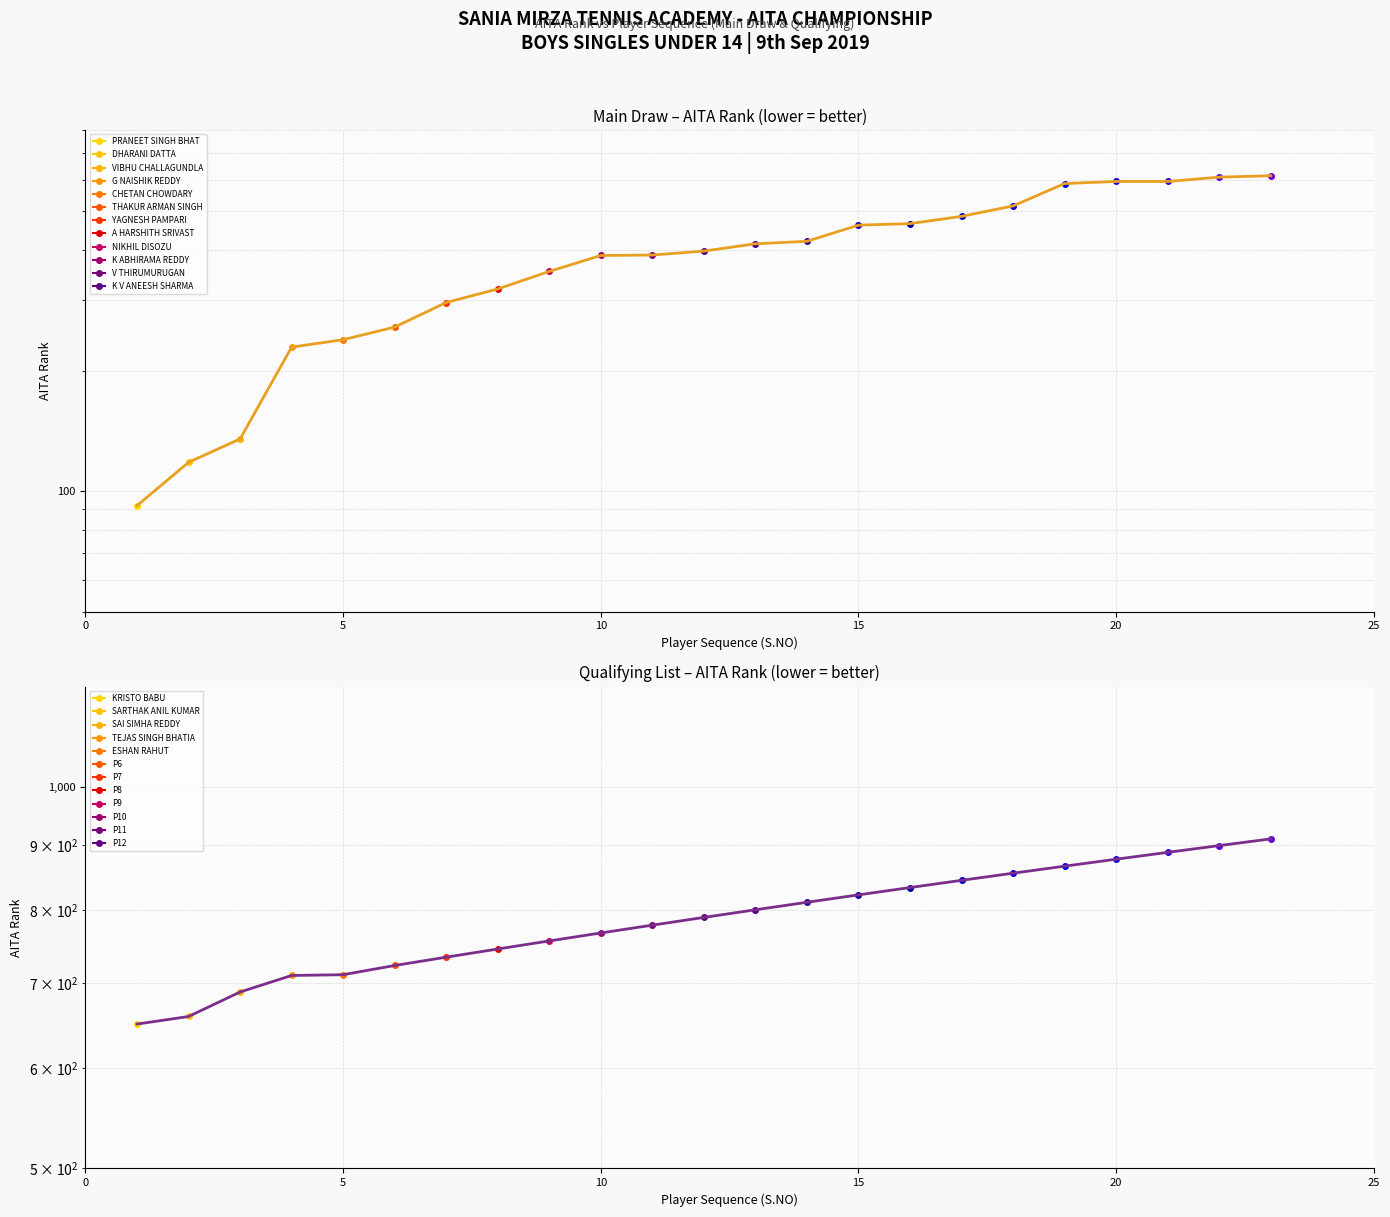

True or false: Qualifying (trend) and Main Draw (trend) cross at least once.

False